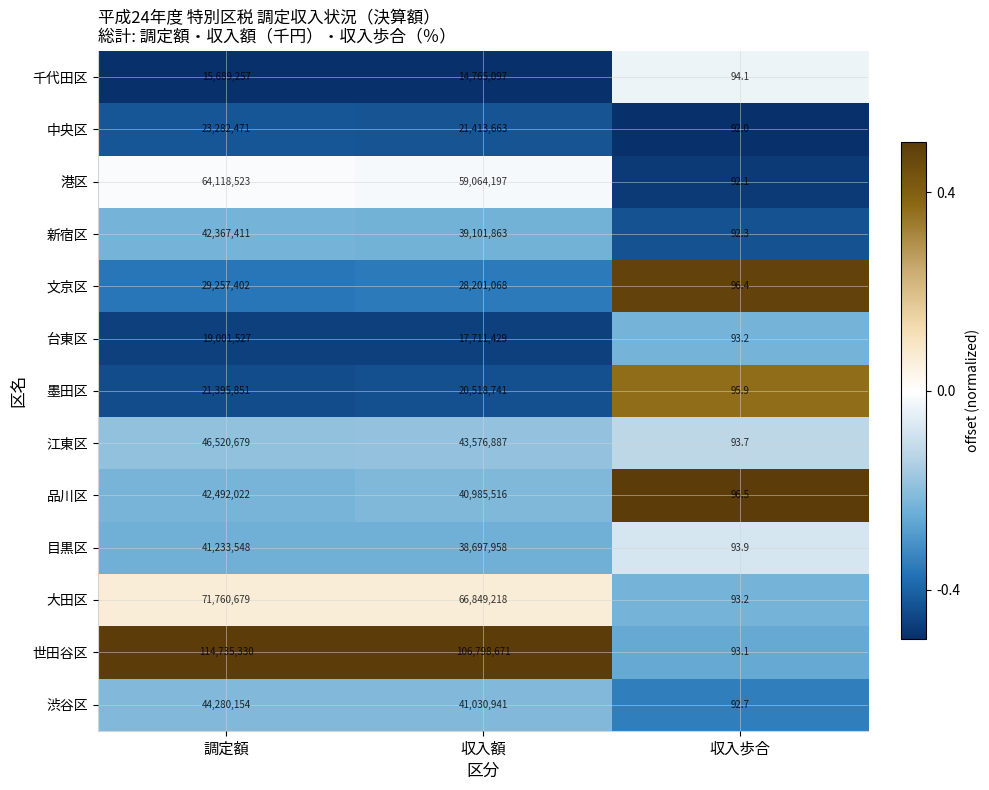

What is the total value across all series at 収入歩合?

1219.1